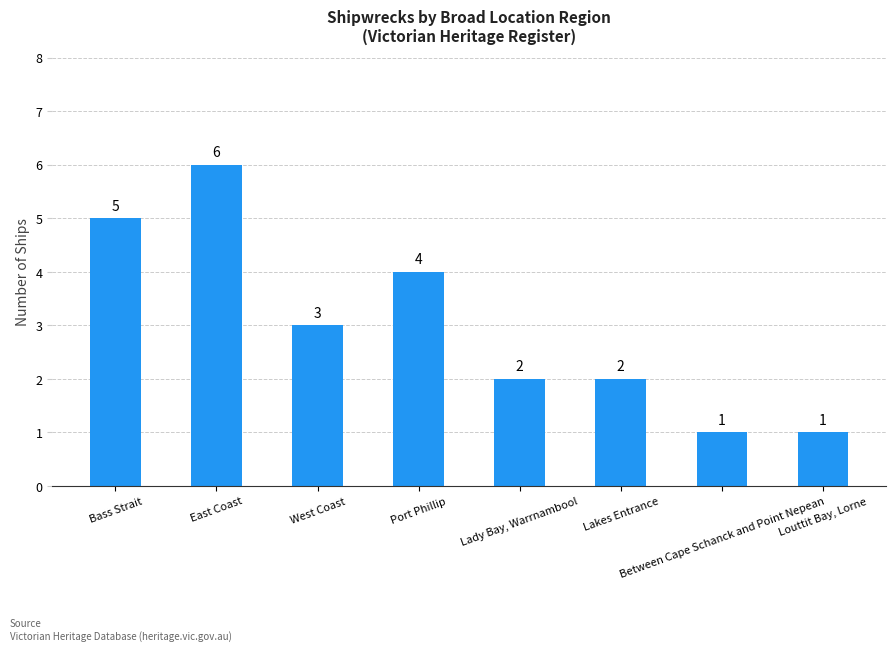

What is the label of the 6th bar from the left?

Lakes Entrance